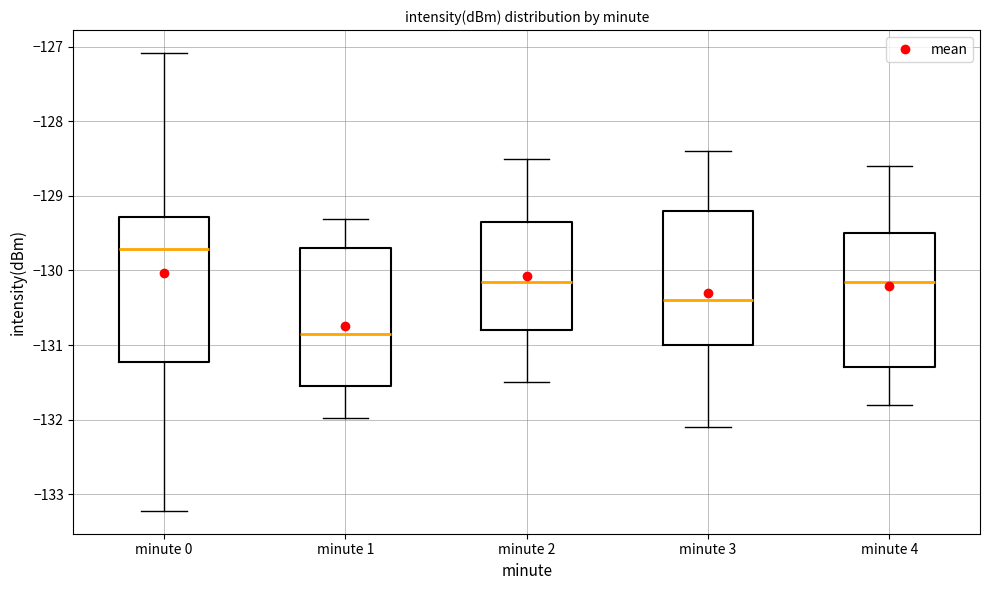

Reading left to right, read every box against the y-axis: the position of its median line, the range the box covers, and the ends of its whiskers. The values are not printed on the chart, so give them approximately, as read against the axis.

minute 0: median -129.7, box -131.2 to -129.3, whiskers -133.2 to -127.1
minute 1: median -130.9, box -131.6 to -129.7, whiskers -132.0 to -129.3
minute 2: median -130.1, box -130.8 to -129.3, whiskers -131.5 to -128.5
minute 3: median -130.4, box -131.0 to -129.2, whiskers -132.1 to -128.4
minute 4: median -130.1, box -131.3 to -129.5, whiskers -131.8 to -128.6